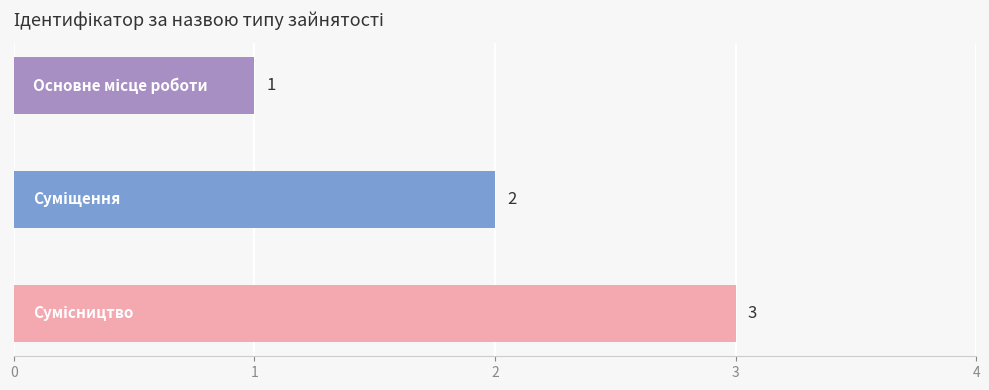

What is the value of the 3rd bar from the top?

3